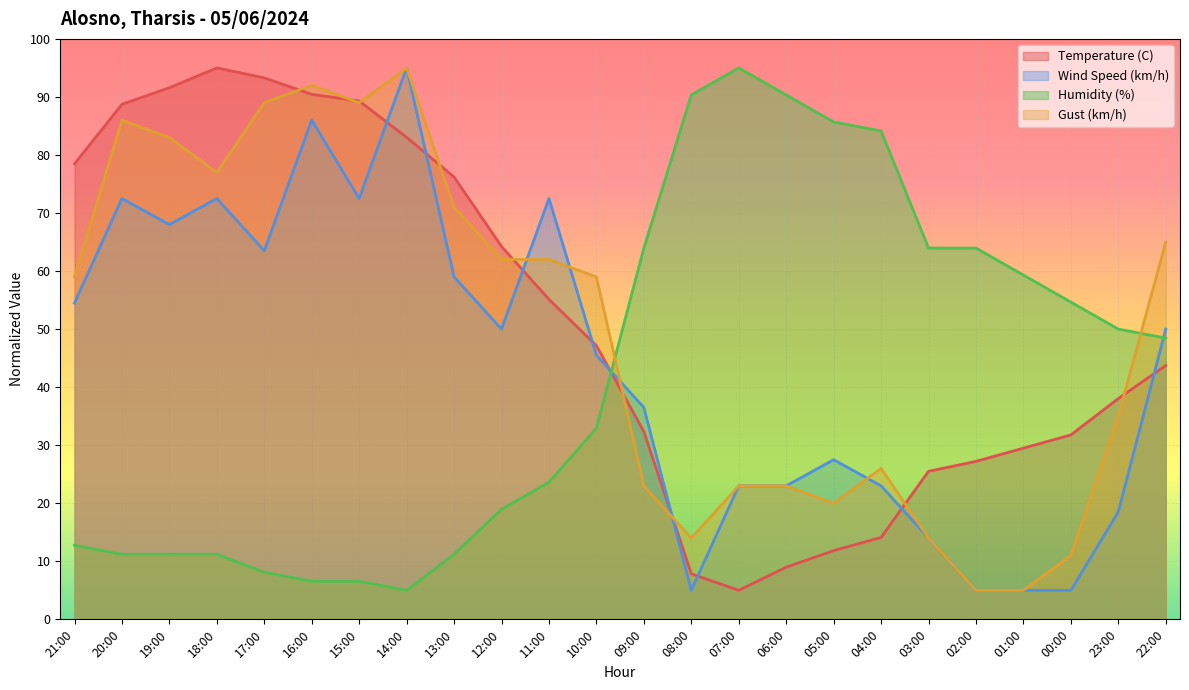

Read the Gust (km/h) value at 22:00.

65.0